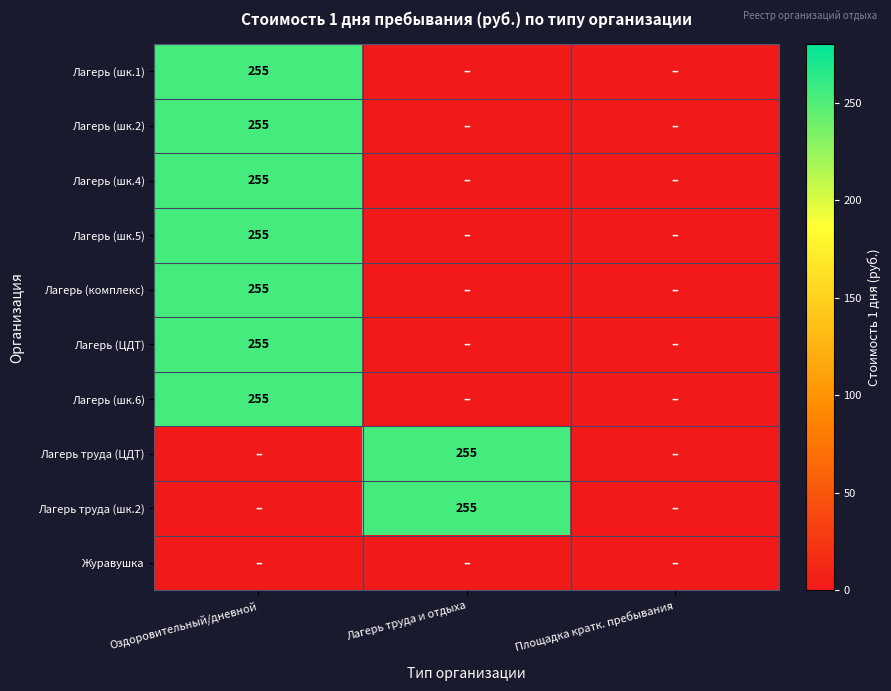

At how many categories does at least one series exceed 48?

2